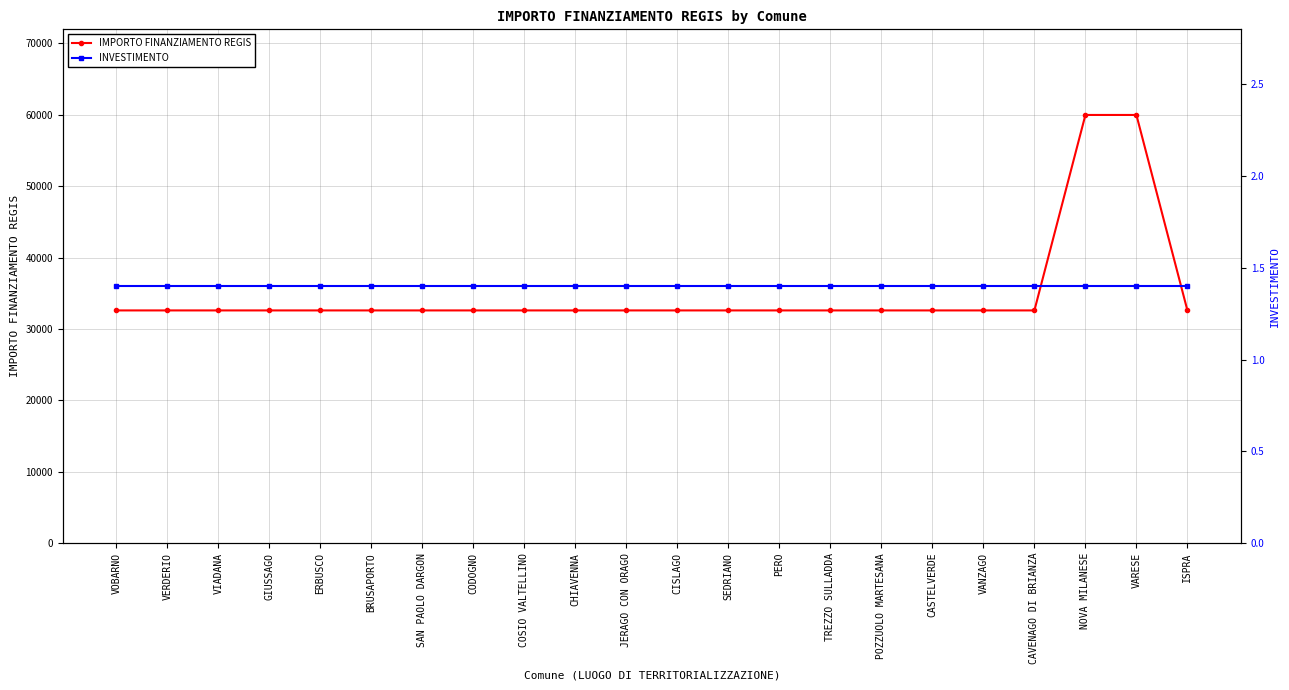

Between CHIAVENNA and SEDRIANO, which series saw the biggest shift?

IMPORTO FINANZIAMENTO REGIS